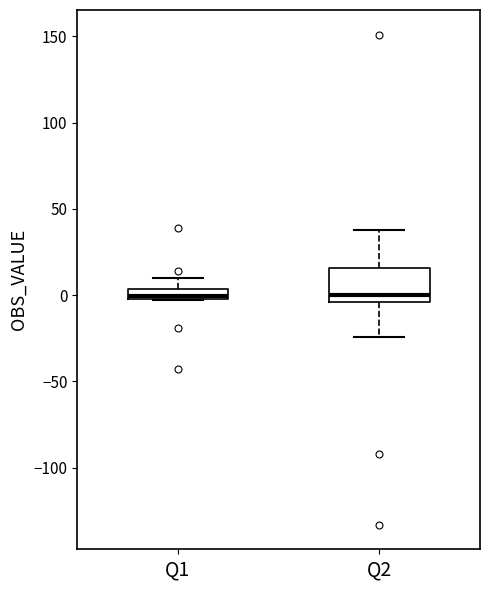

Which box is the tallest, from its lower edge to its upper edge?

Q2